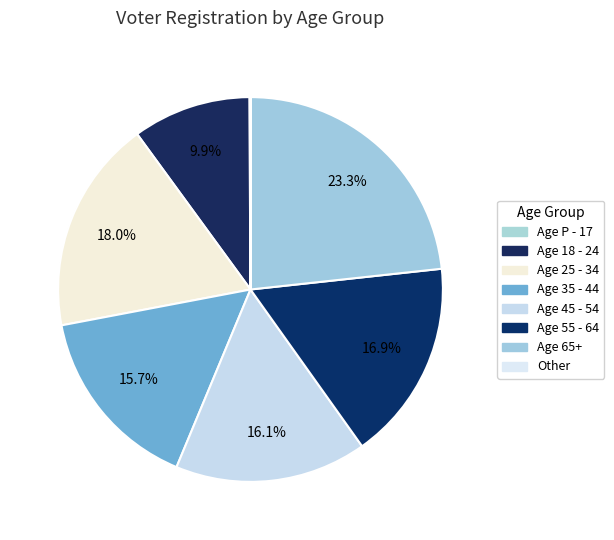

How many segments does this pie chart have?

8